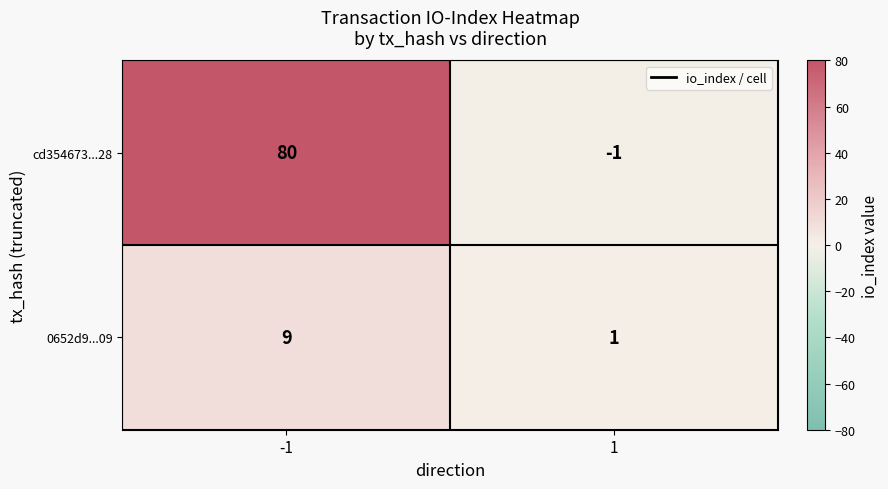

What is the difference between the highest and lowest values at -1?

71